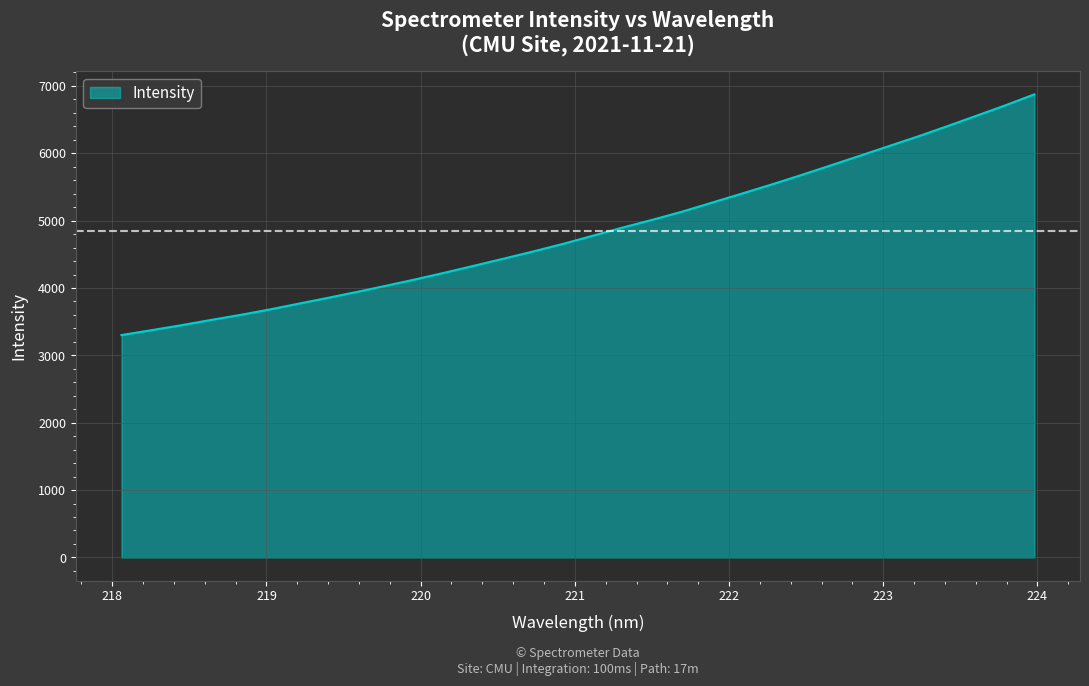

What is the smallest value displayed?

3301.1